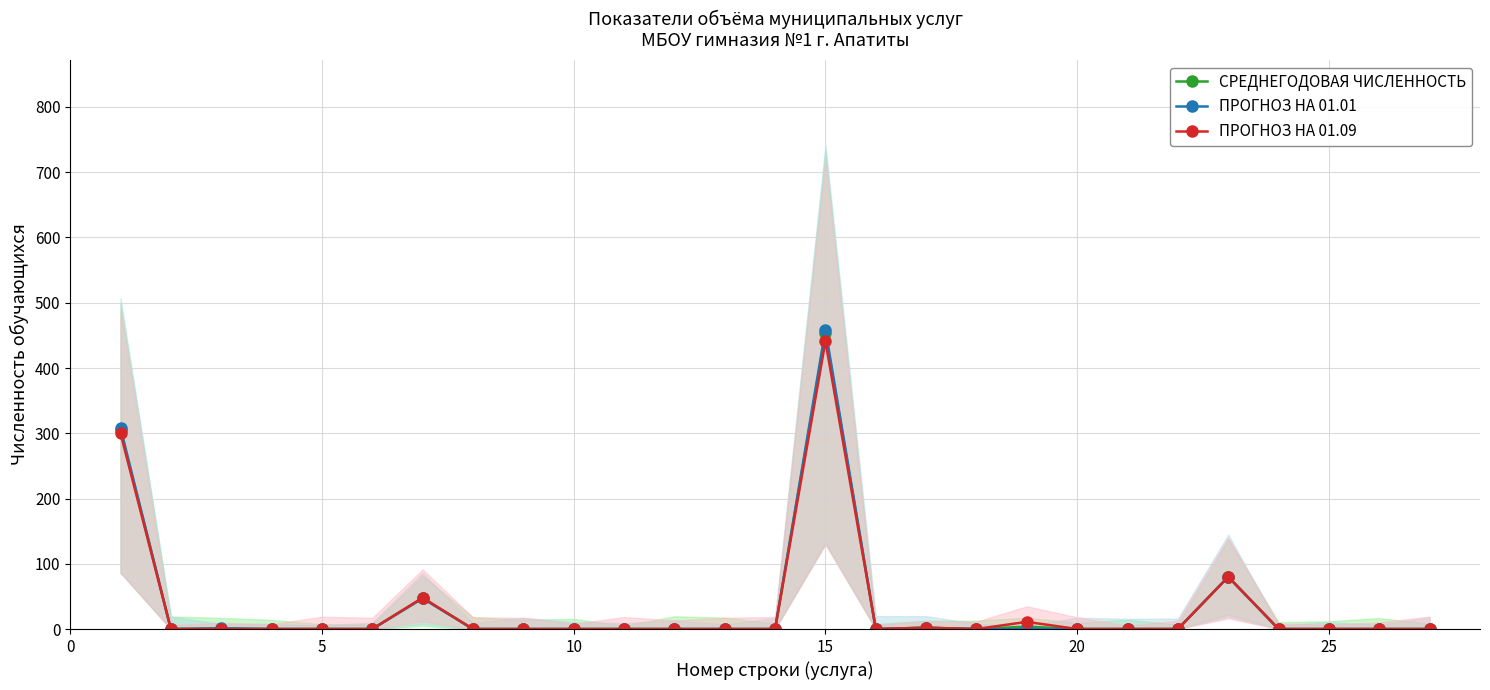

How many data points in ПРОГНОЗ НА 01.09 are above 0?

6